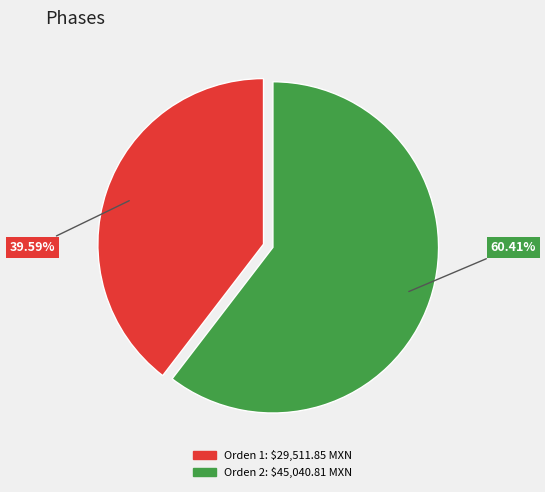

Is there a majority slice in this chart?

Yes